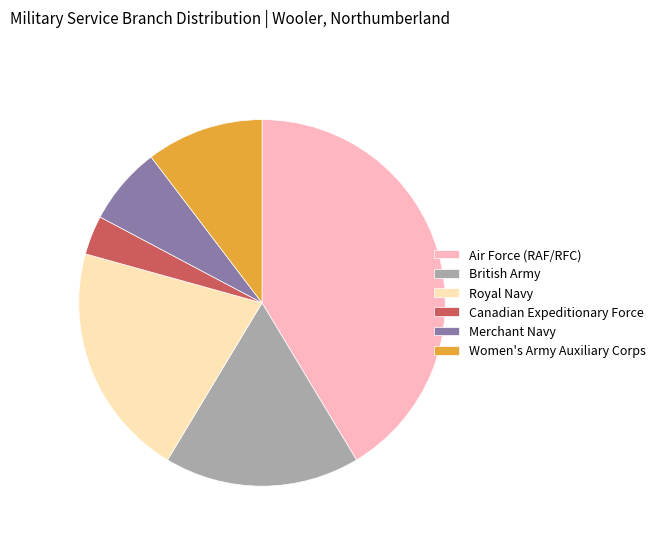

How many slices are in this pie chart?

6